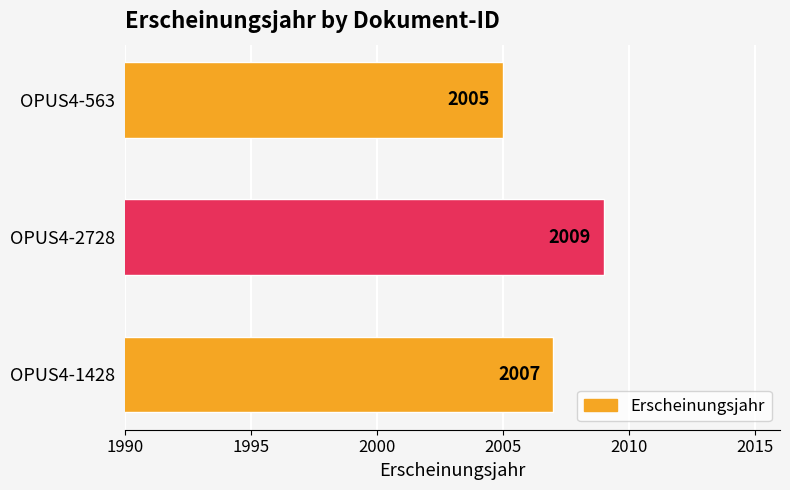

Does the chart contain any negative values?

No